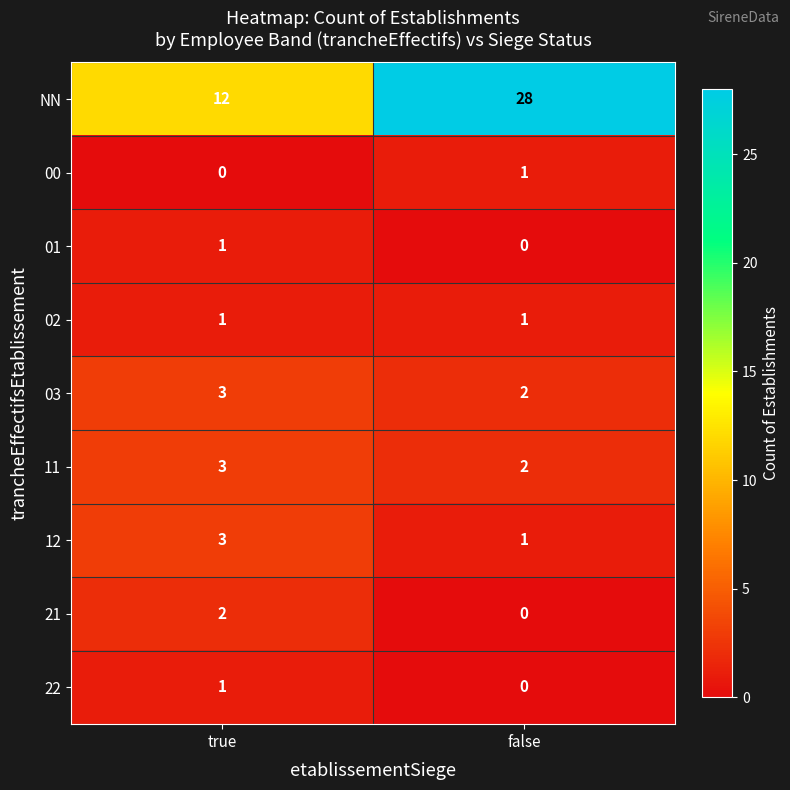

Reading left to right, what are all the values shown in this chart?

NN: 12	28
00: 0	1
01: 1	0
02: 1	1
03: 3	2
11: 3	2
12: 3	1
21: 2	0
22: 1	0